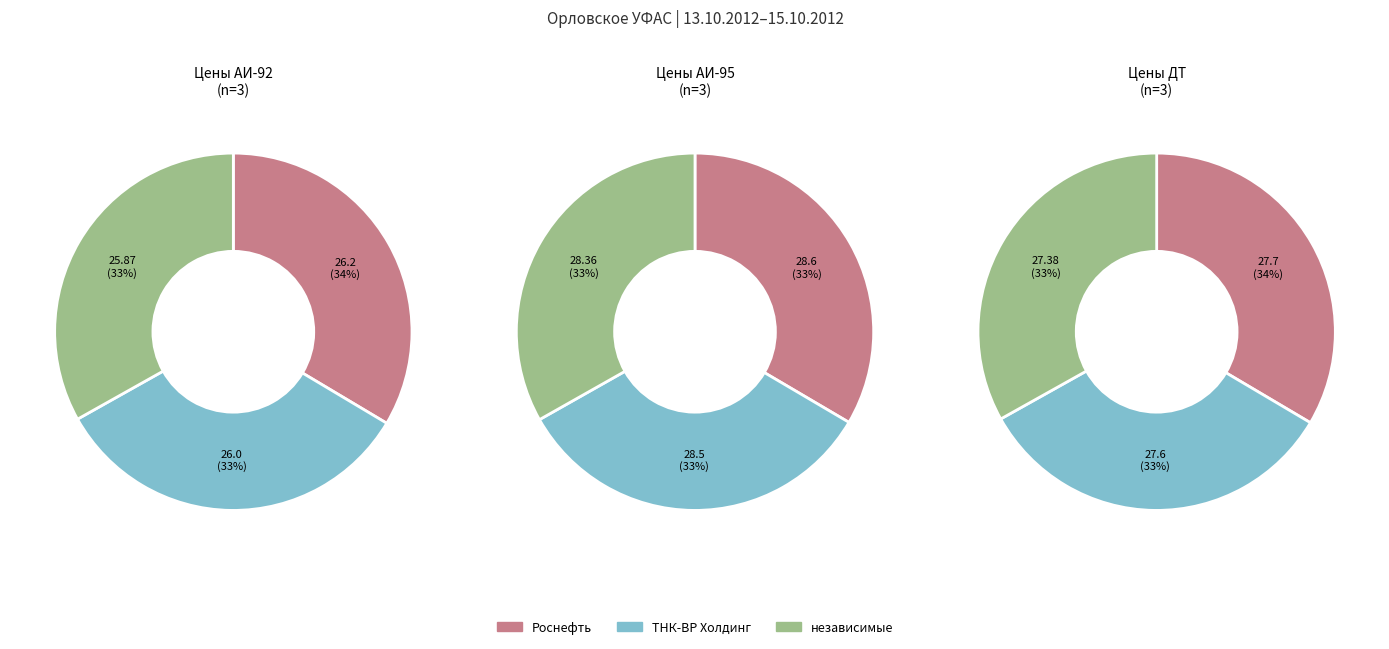

To the nearest percent, what portion does независимые represent?

33%